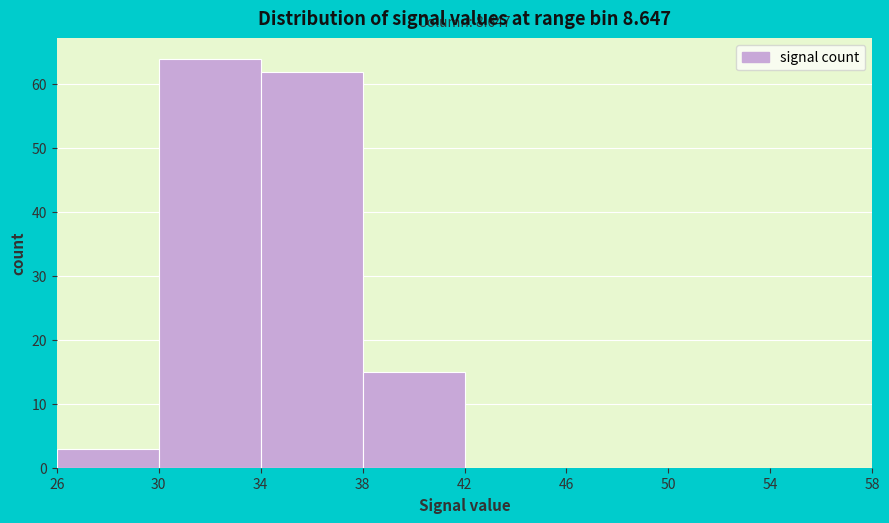

Over which range of the x-axis is the bar tallest?

30 to 34